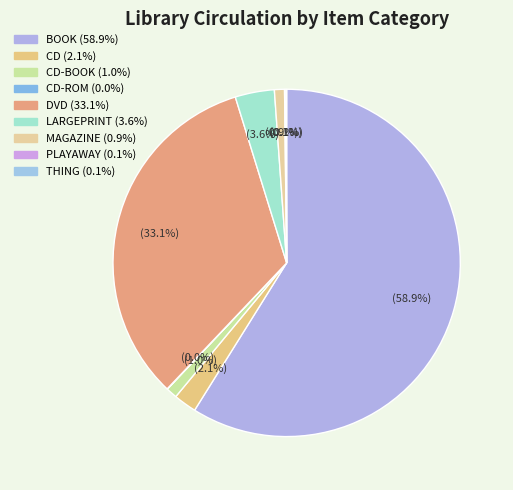

To the nearest percent, what is the average slice percentage?

11%